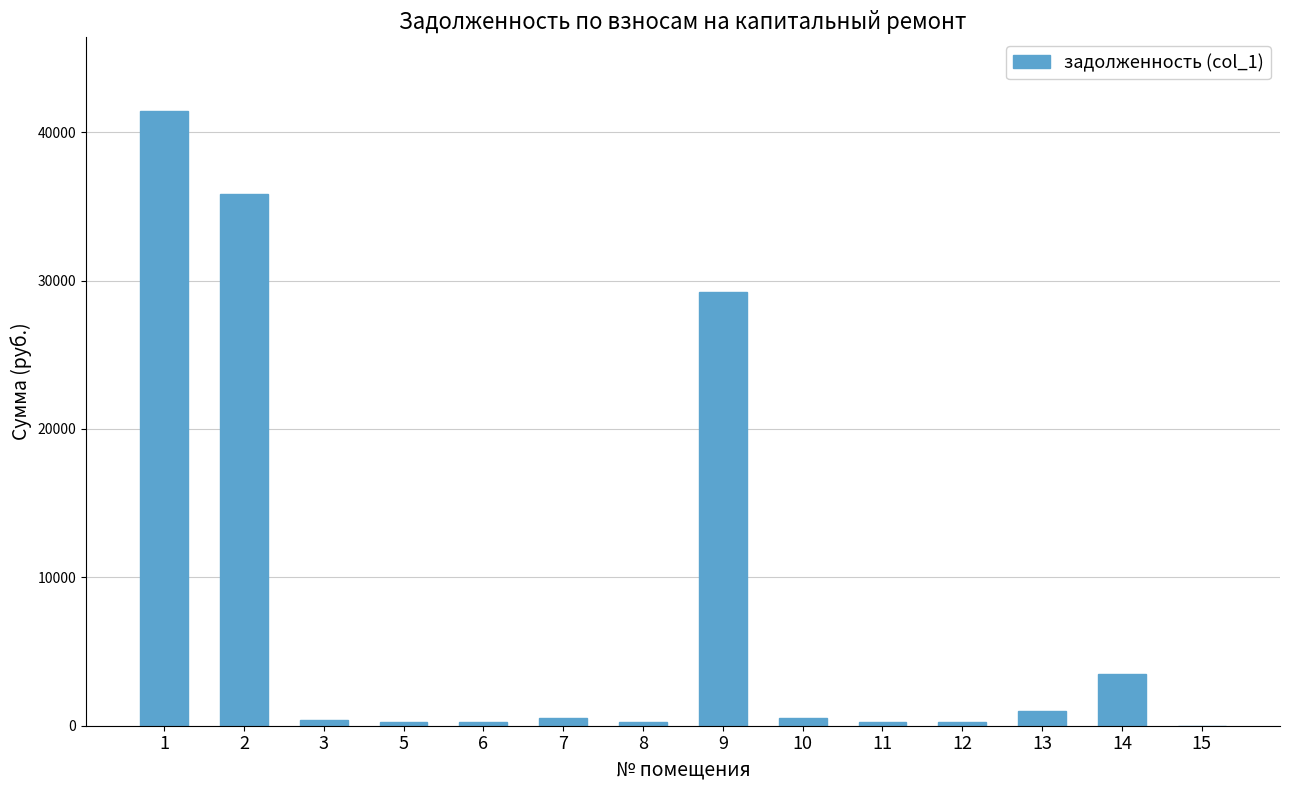

How many values exceed 500?

7